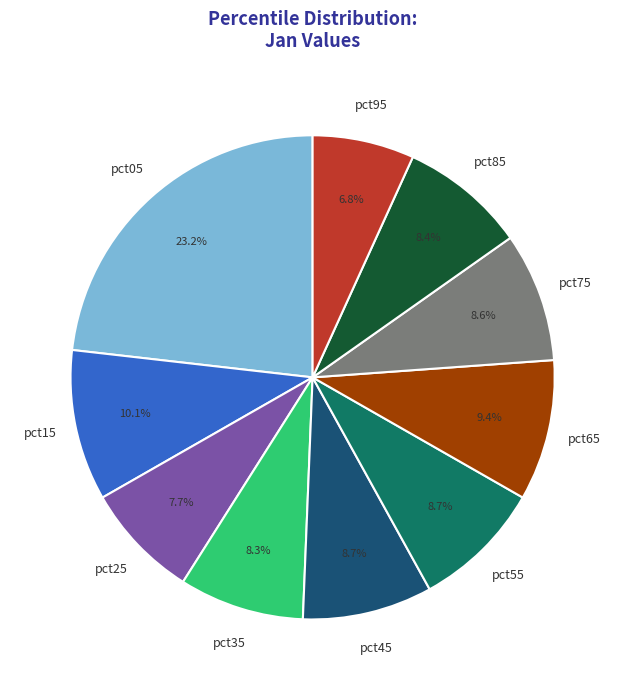

How many segments does this pie chart have?

10